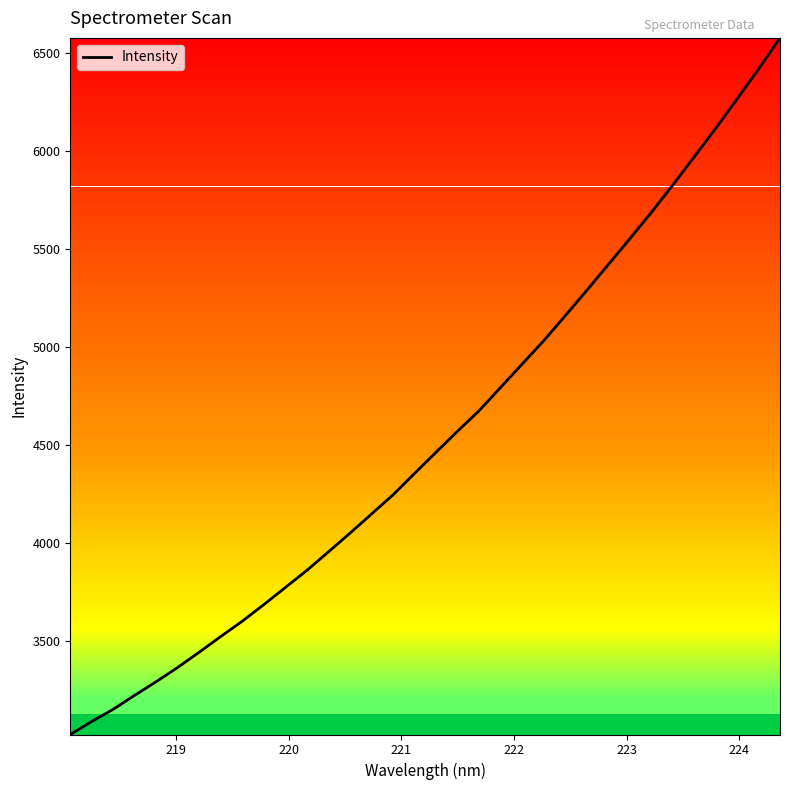

What is the difference between the maximum and minimum values?

3555.1